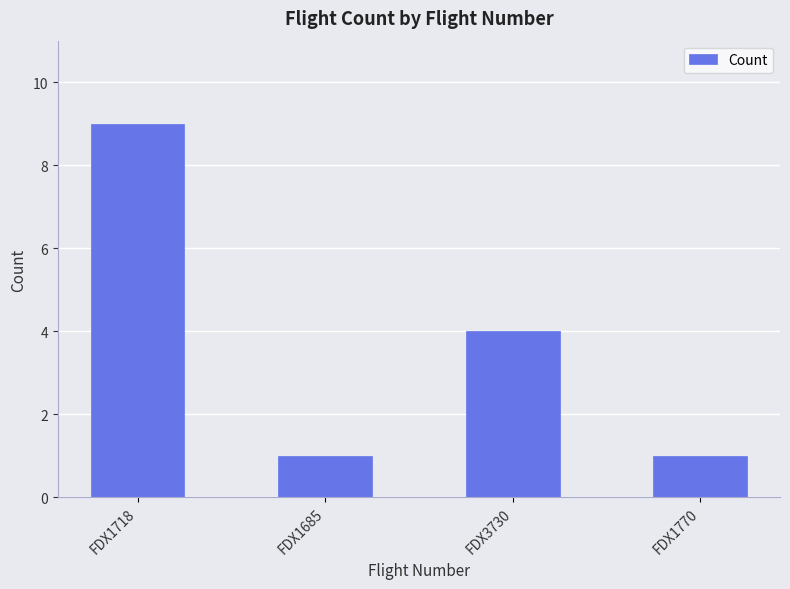

What is the label of the 1st bar from the left?

FDX1718